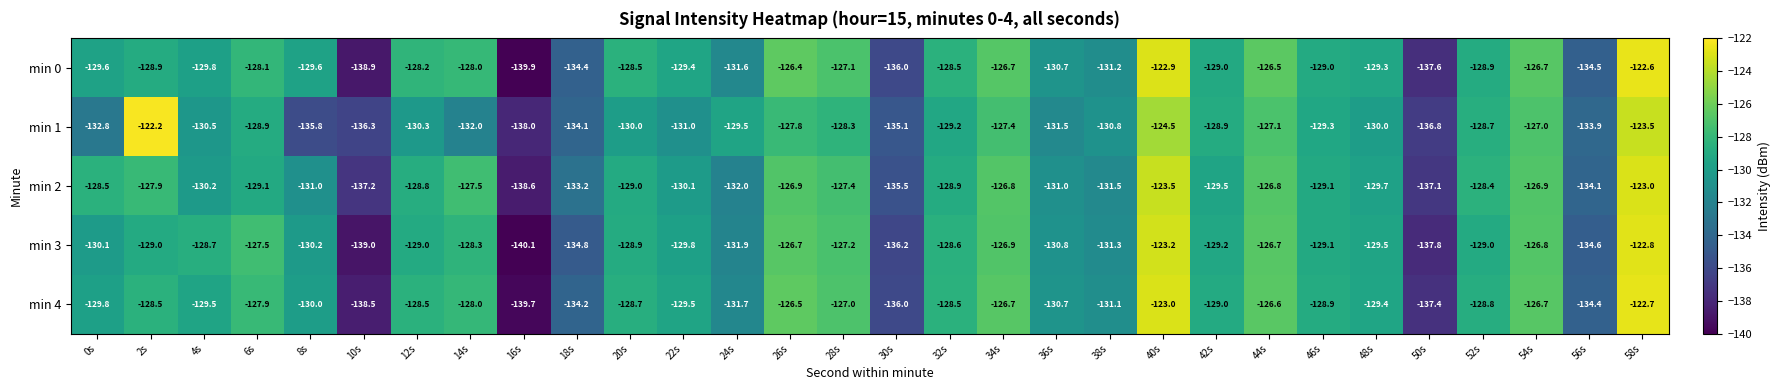

At which label does min 4 reach its minimum?

16s